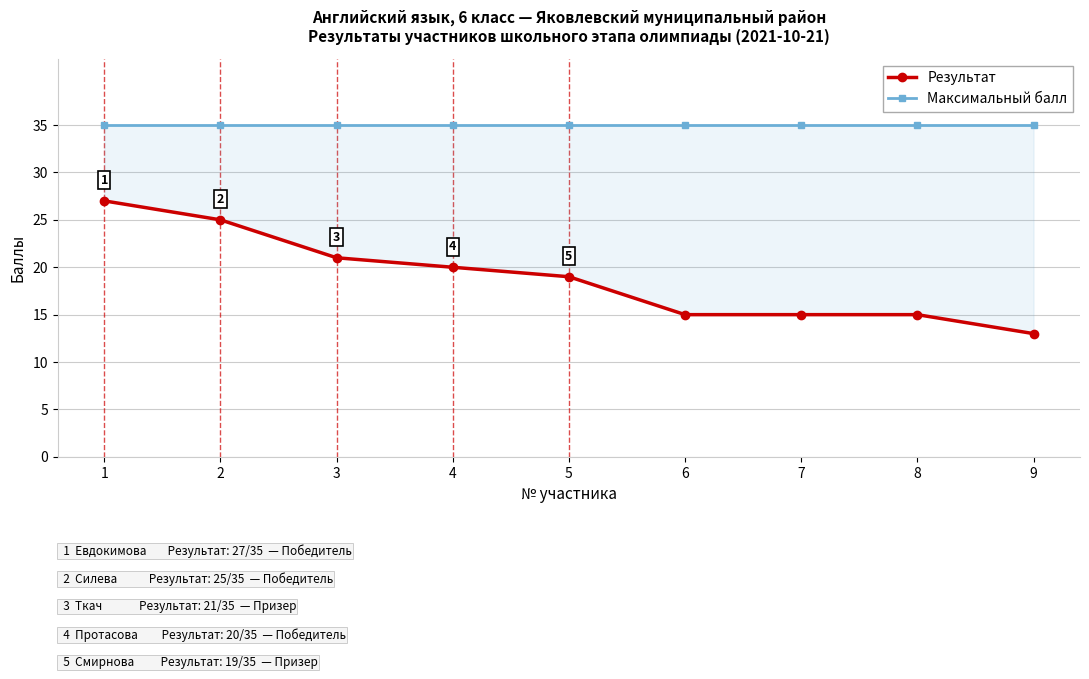

What is the spread (max minus min) of values at 8?

20